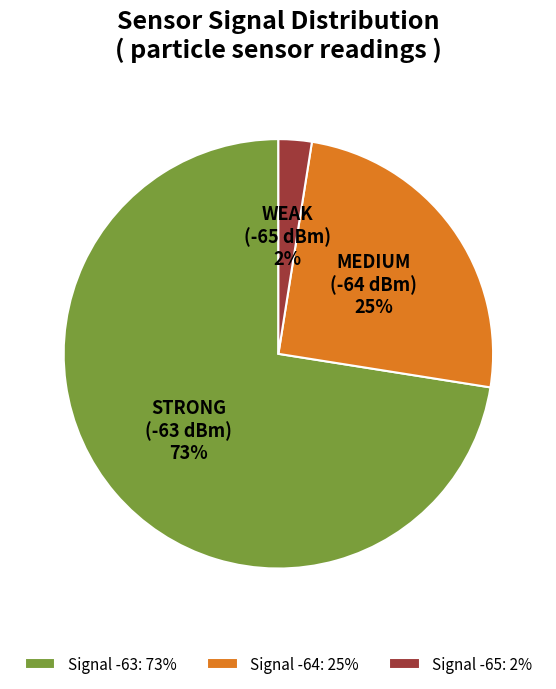

Between Signal -65: 2% and Signal -64: 25%, which is larger?

Signal -64: 25%